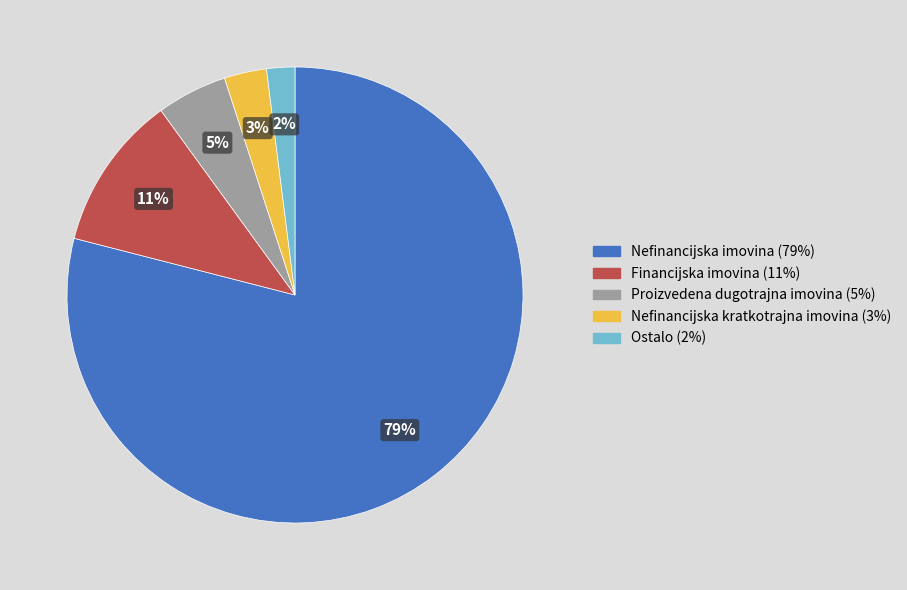

Which slice is the largest?

Nefinancijska imovina